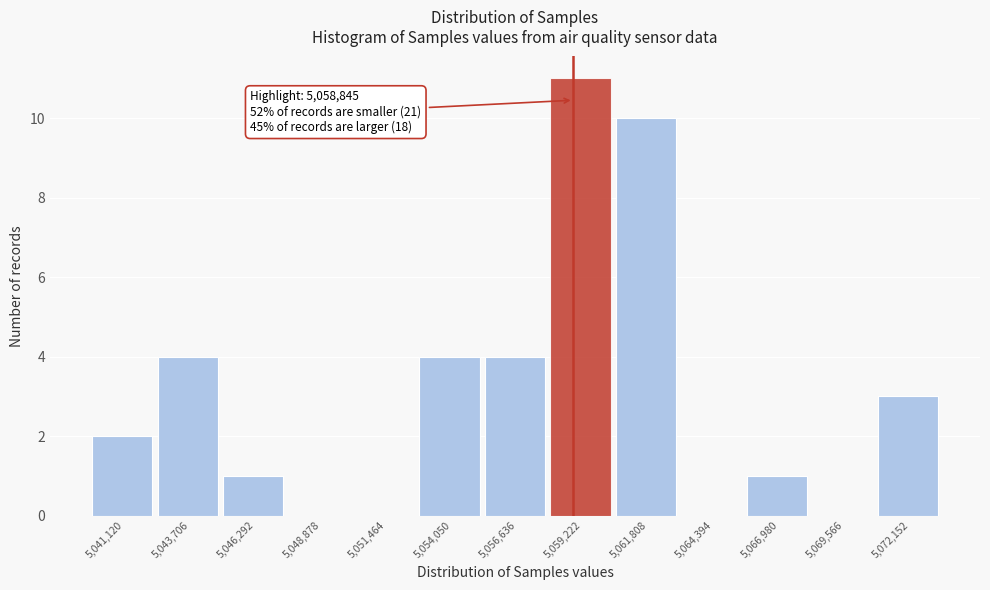

Over which range of the x-axis is the bar tallest?

5058000 to 5060500